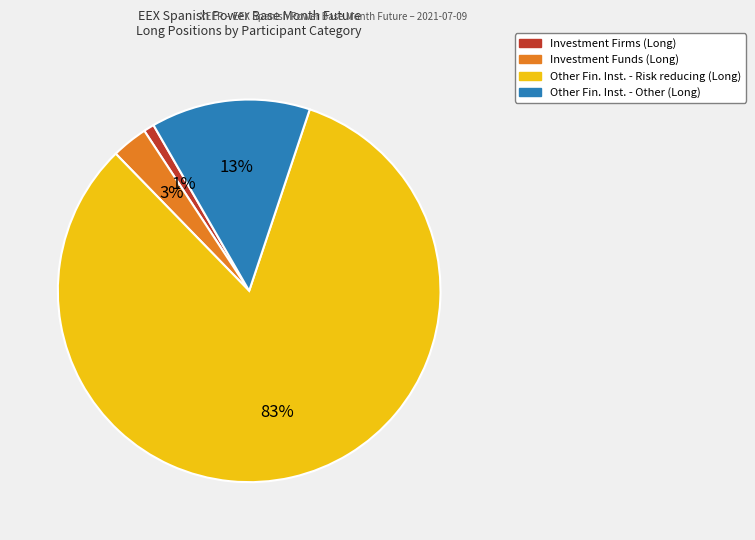

How many segments does this pie chart have?

4